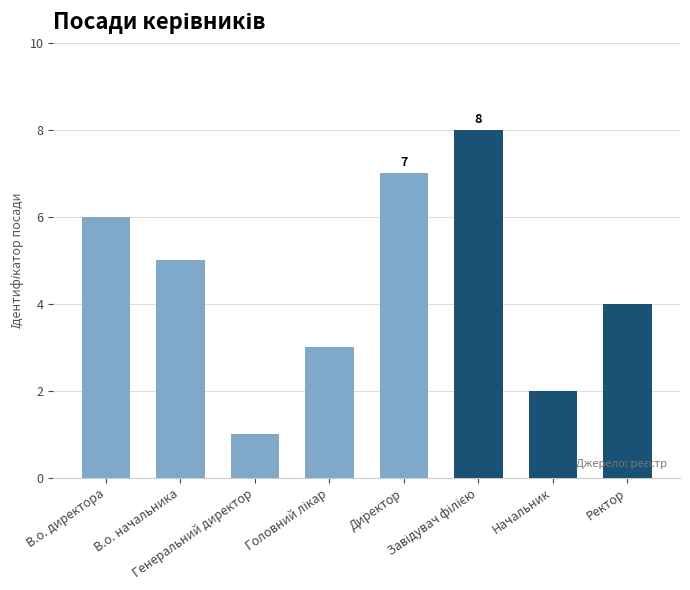

What is the maximum value shown in the chart?

8